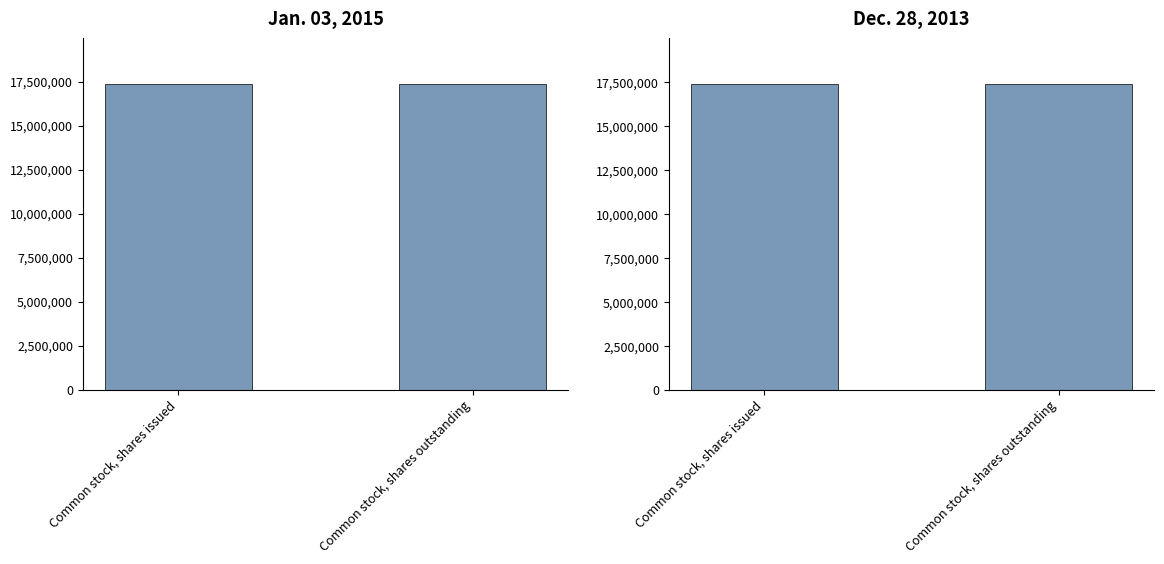

Reading left to right, what are all the values shown in this chart?

Jan. 03, 2015: Common stock, shares issued=17360635	Common stock, shares outstanding=17360635
Dec. 28, 2013: Common stock, shares issued=17386920	Common stock, shares outstanding=17386920